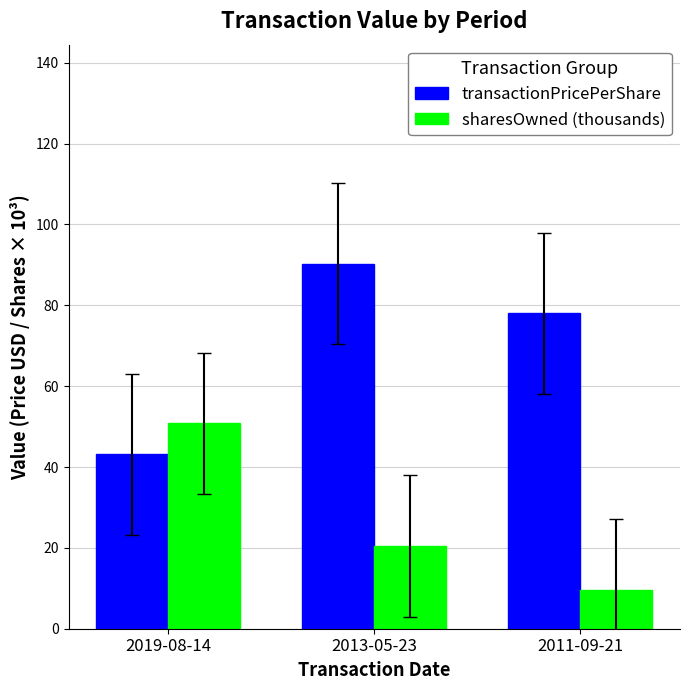

How many bars are there in each group?

2